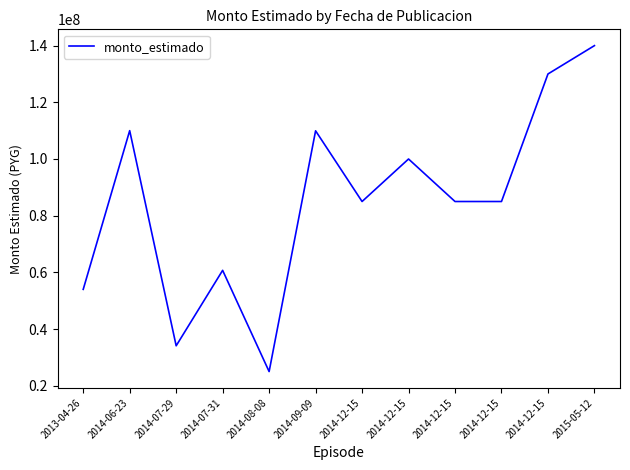

What is the difference between the second highest and second lowest values?

95909000